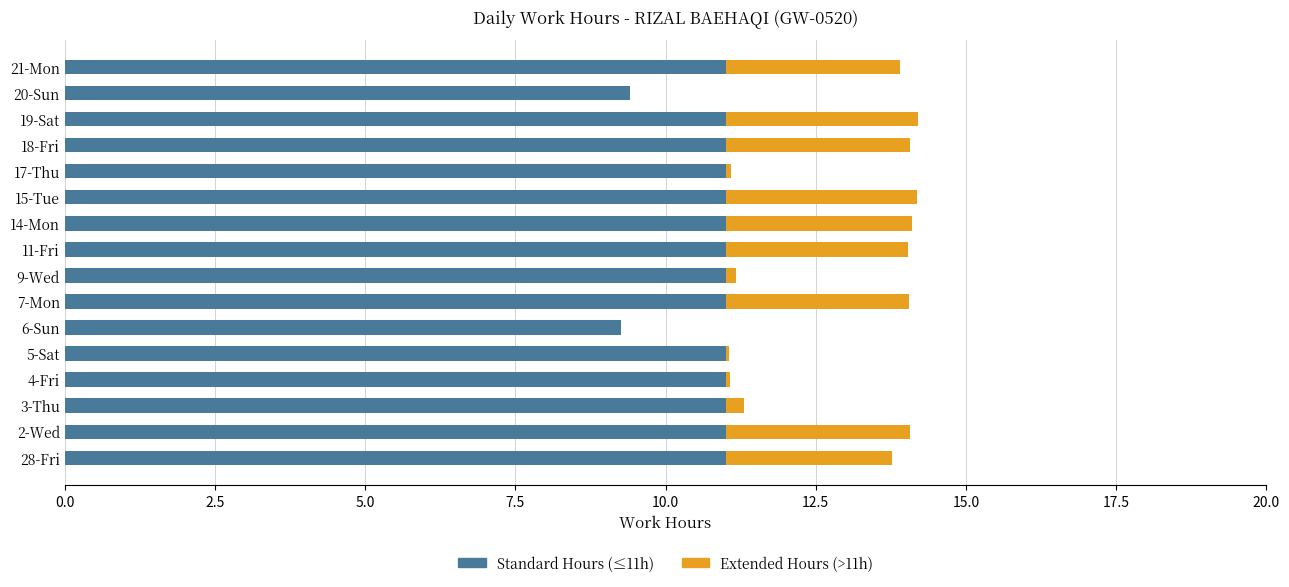

What is the total value across all series at 28-Fri?

13.8